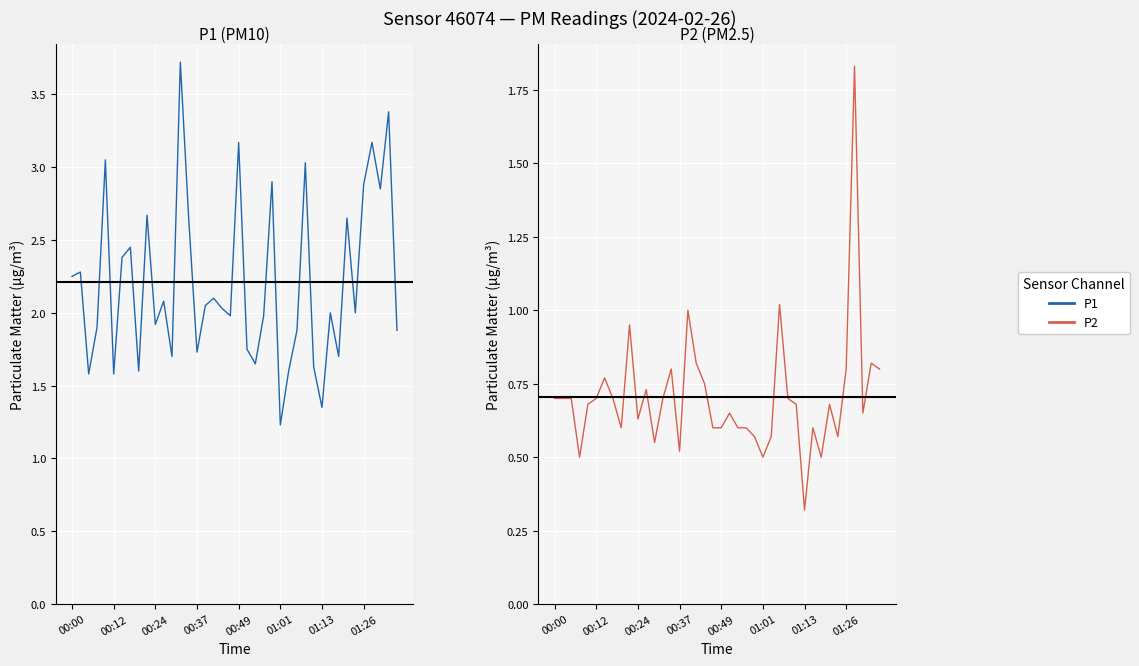

How many data points does each series have?

40